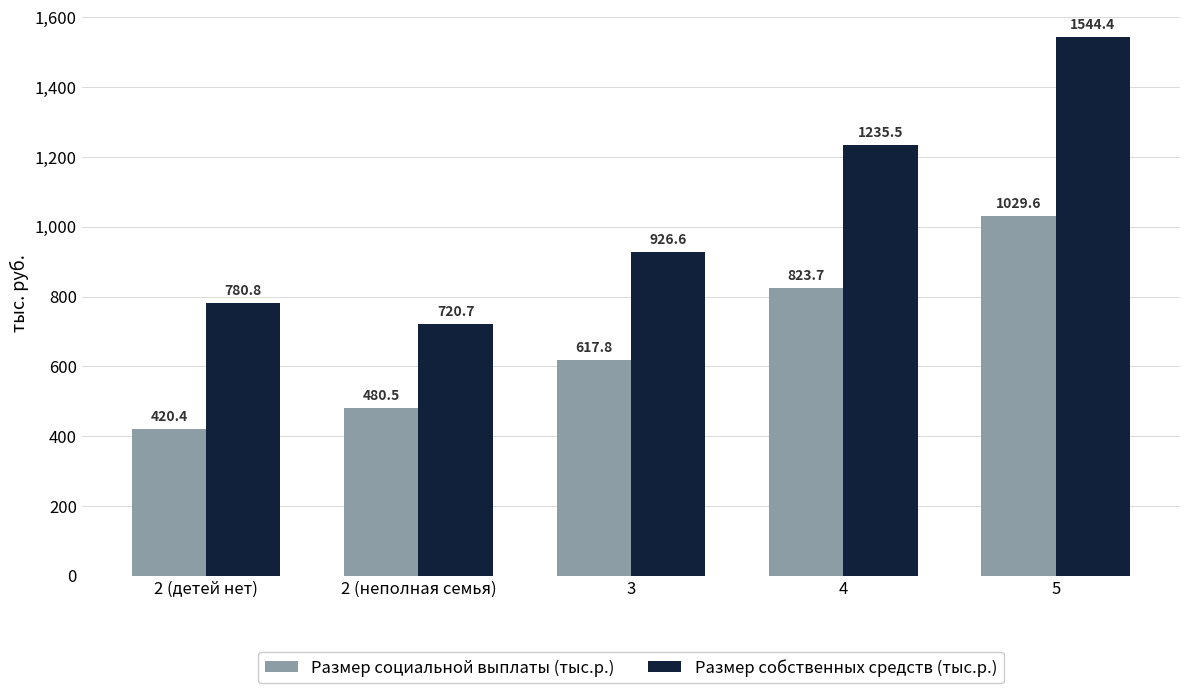

Rank the series by their maximum value, from lowest to highest.

Размер социальной выплаты (тыс.р.), Размер собственных средств (тыс.р.)